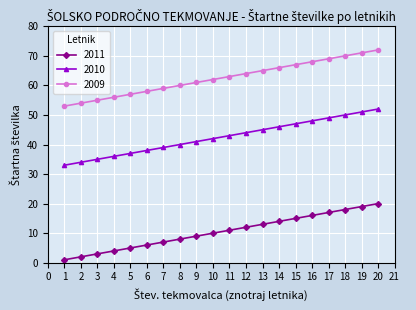

Rank the series by their average value, from highest to lowest.

2009, 2010, 2011